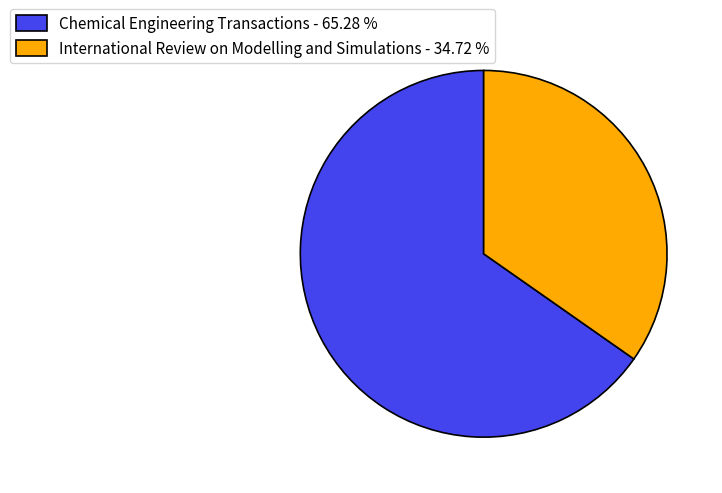

Is there any slice that represents more than half of the pie?

Yes